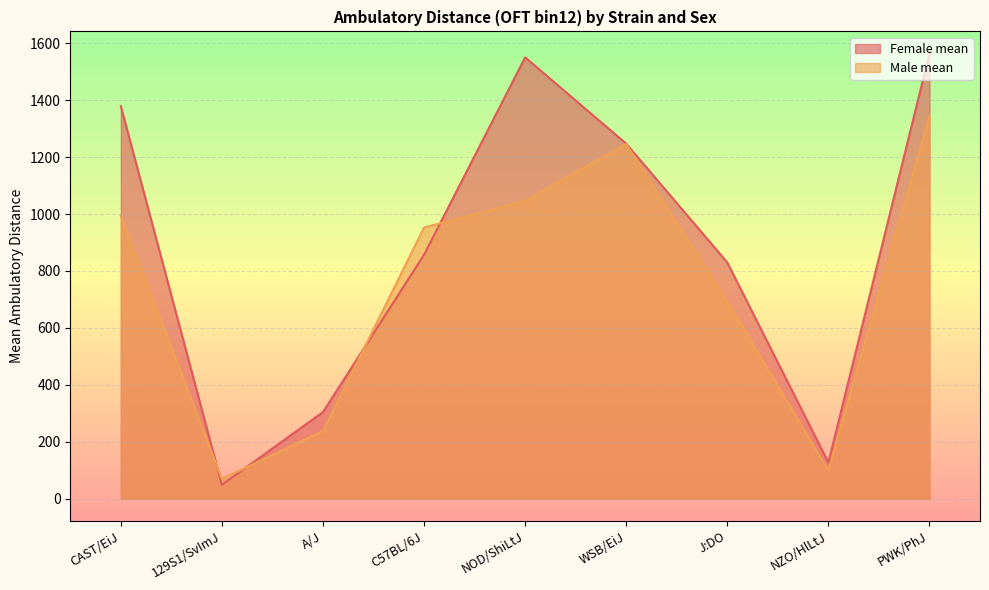

In Male mean, how many points are lower than both neighbors (excluding endpoints)?

2